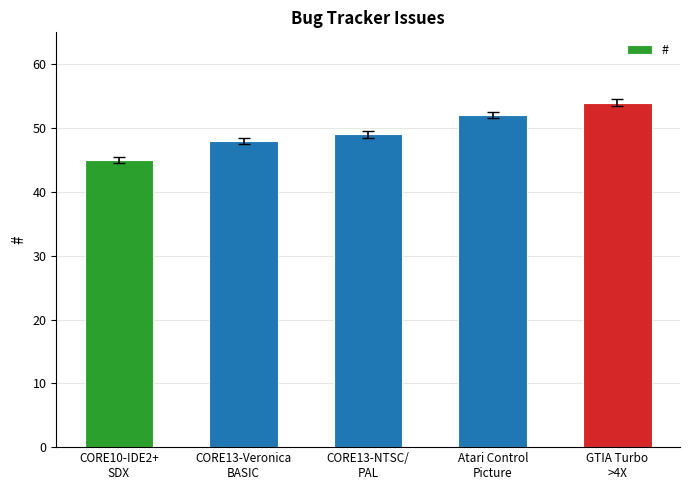

How many values are below 49?

2